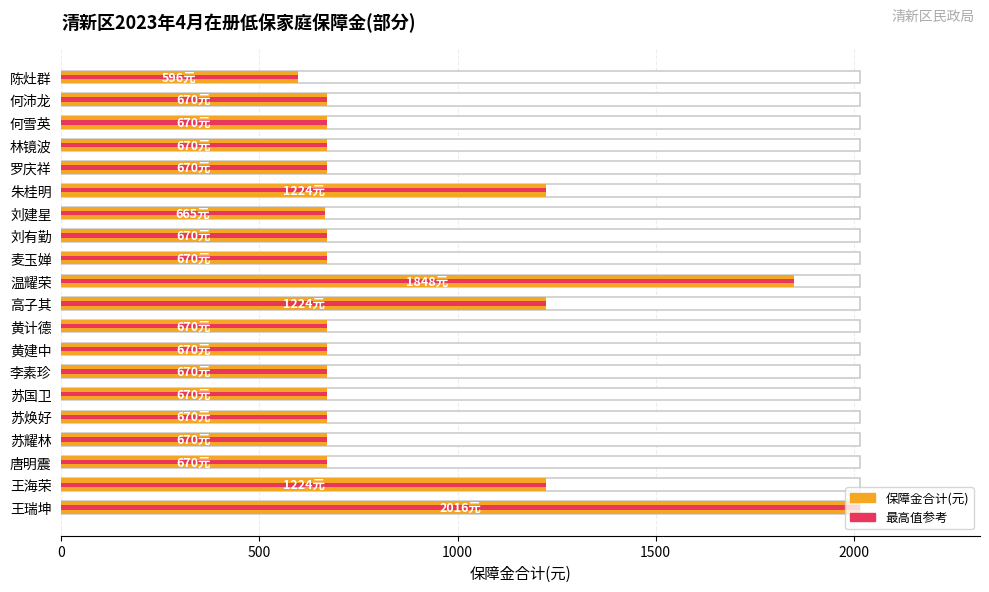

Reading left to right, what are all the values shown in this chart?

保障金合计(元): 596	670	670	670	670	1224	665	670	670	1848	1224	670	670	670	670	670	670	670	1224	2016
最高保障金参考线: 596	670	670	670	670	1224	665	670	670	1848	1224	670	670	670	670	670	670	670	1224	2016